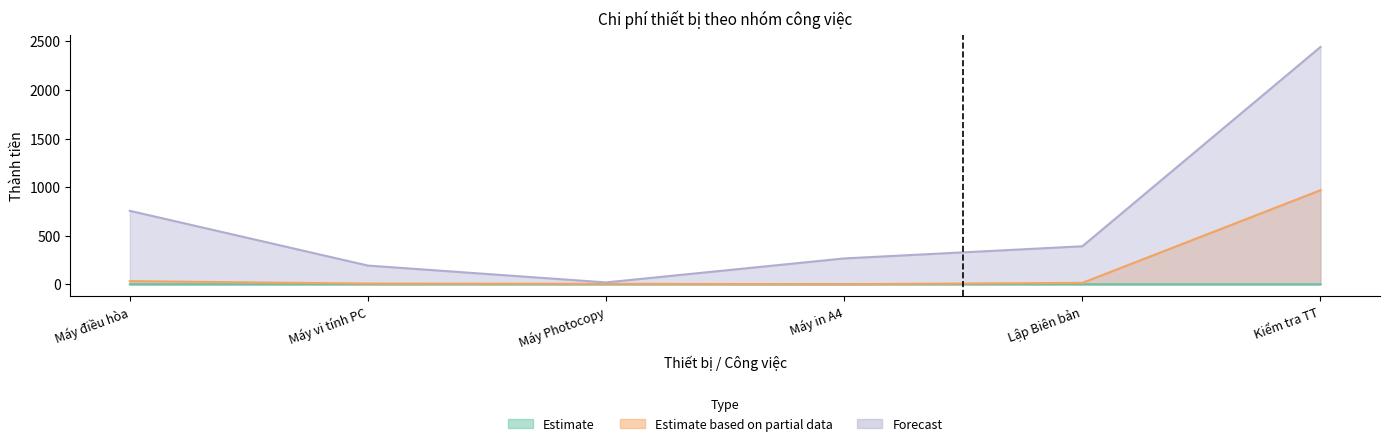

What is the value of the Estimate based on partial data point at the 1st from the left?

32.3